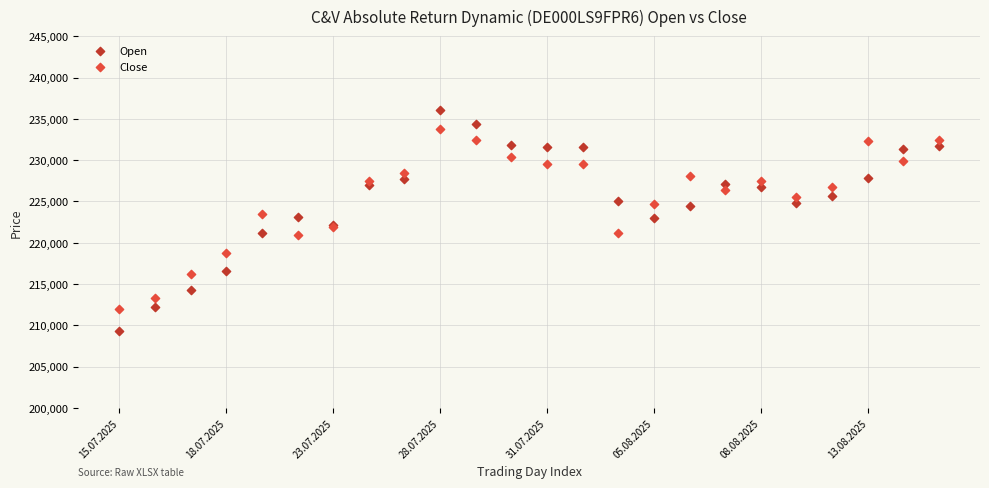

What are all the series names shown in the legend?

Open, Close